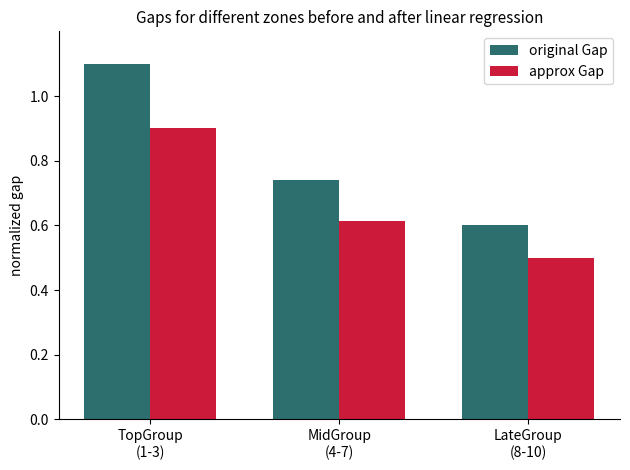

What are all the series names shown in the legend?

original Gap, approx Gap